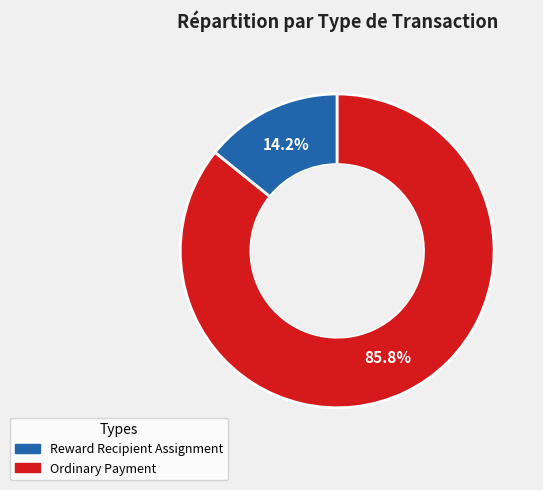

What percentage is NOT represented by Ordinary Payment?

14.2%